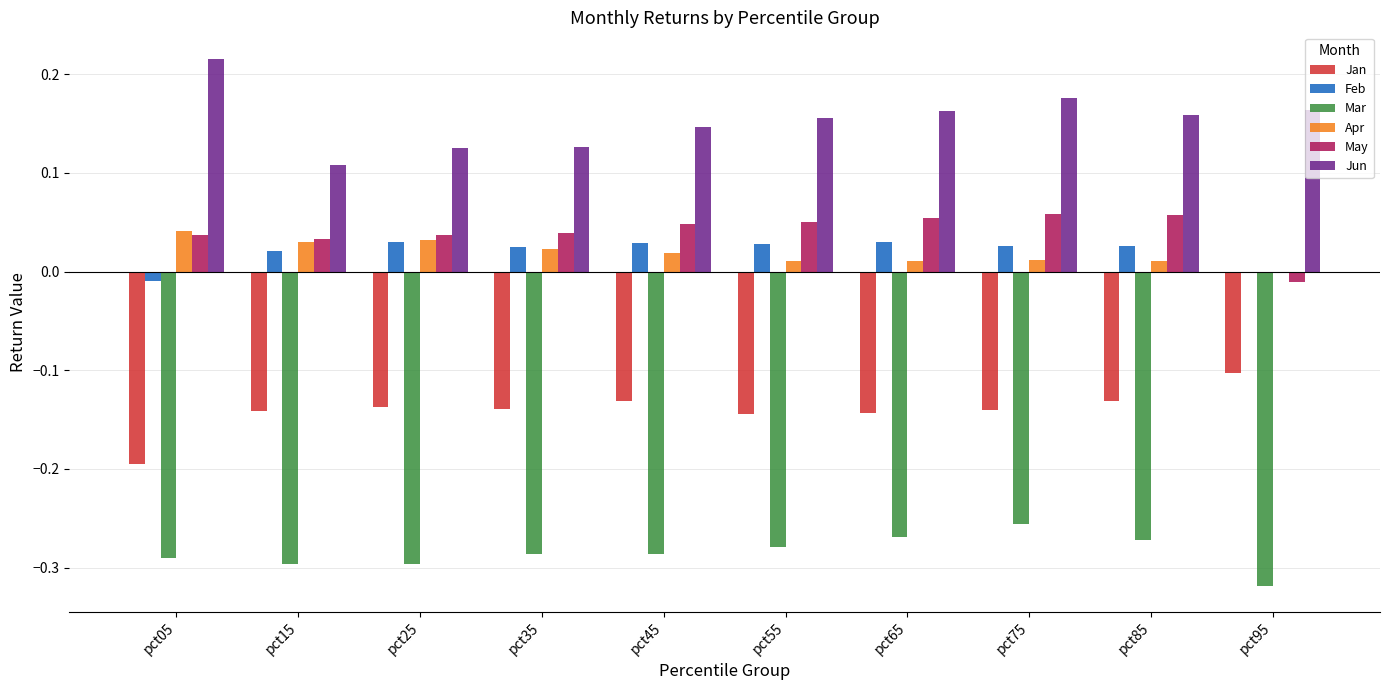

Is it true that Apr equals 0.0 at pct25?

True